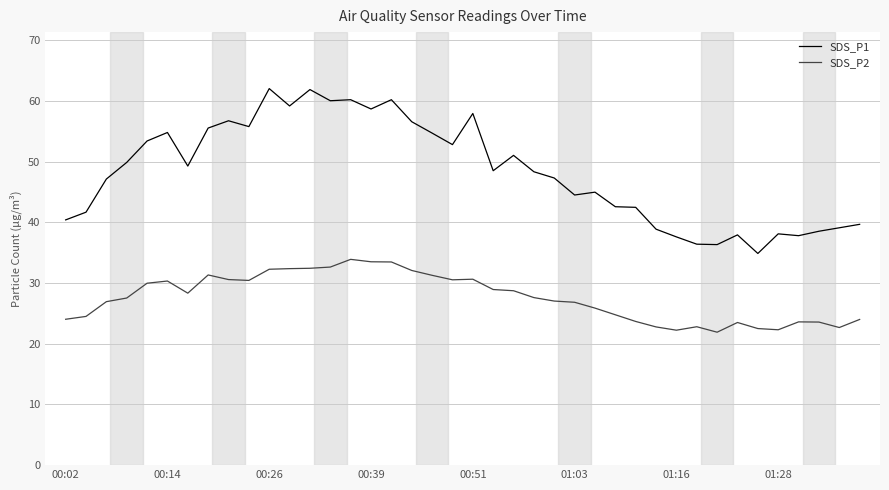

Which series has the largest range (max minus min)?

SDS_P1